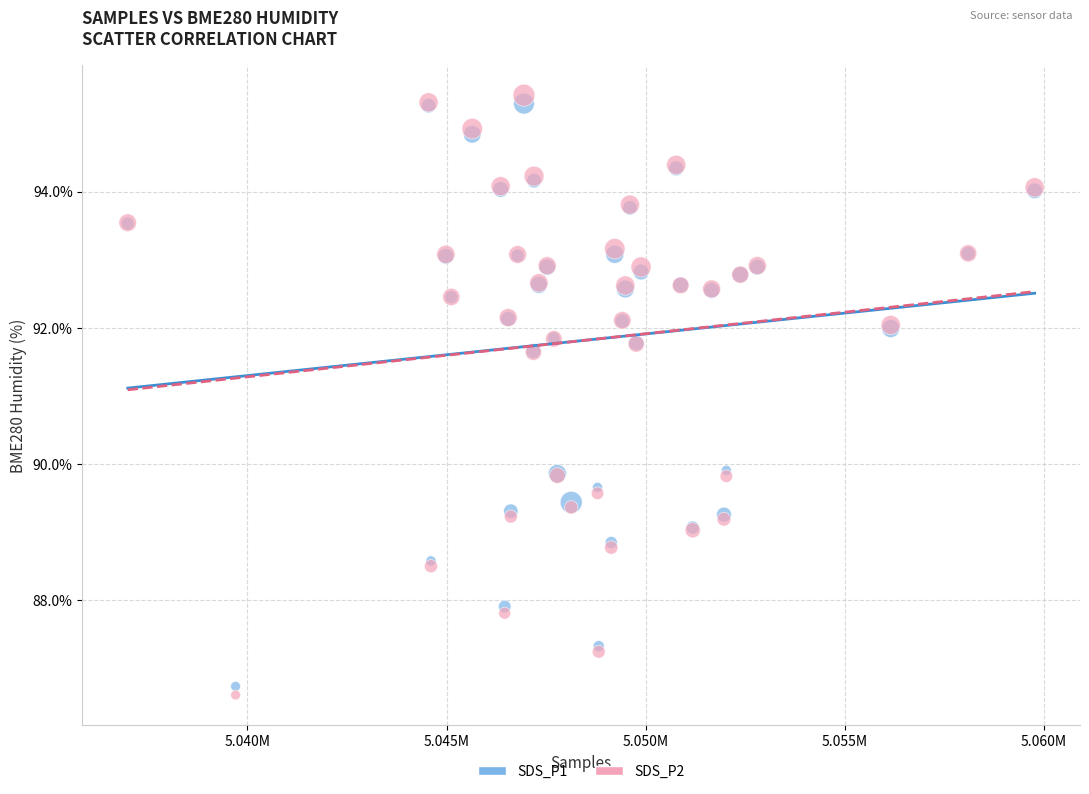

What is the X range (max minus min) for the scatter plot?

22774.0